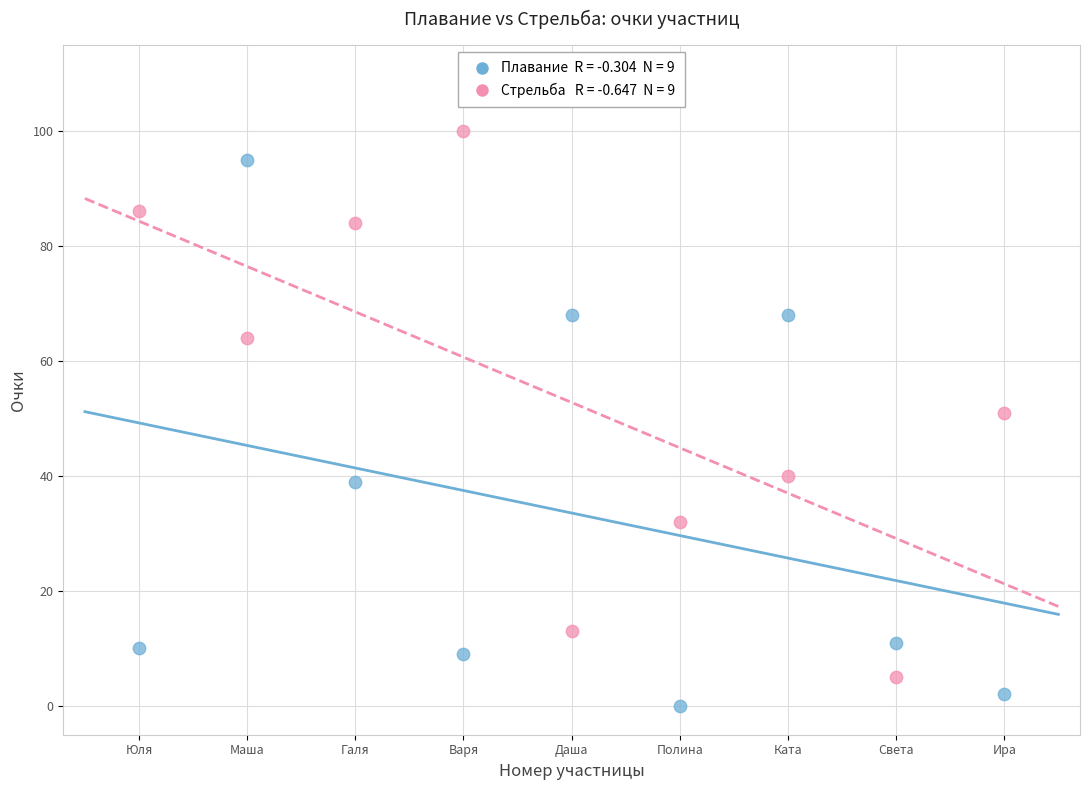

Across all data points, what is the range of X values (max minus min)?

8